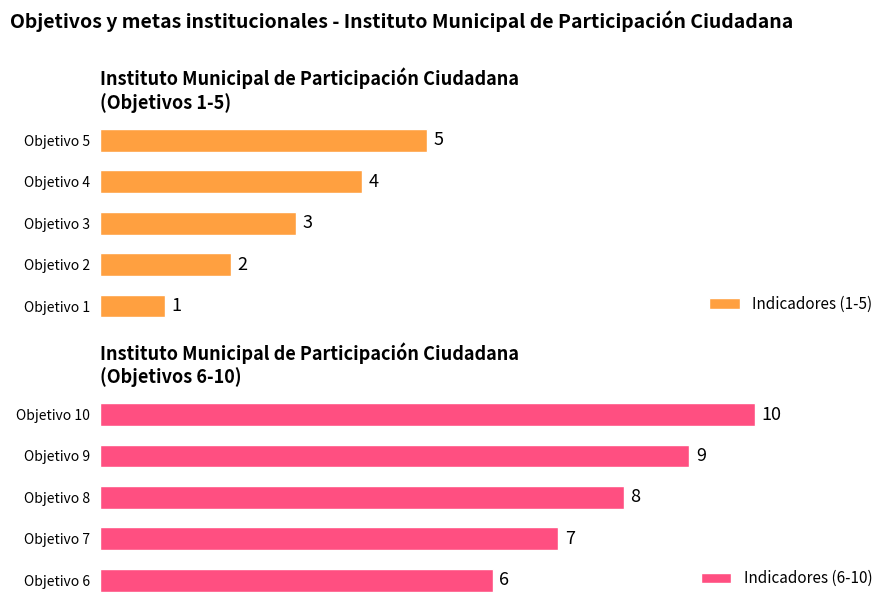

Rank the categories by Indicadores (6-10) value from lowest to highest.

Objetivo 6, Objetivo 7, Objetivo 8, Objetivo 9, Objetivo 10